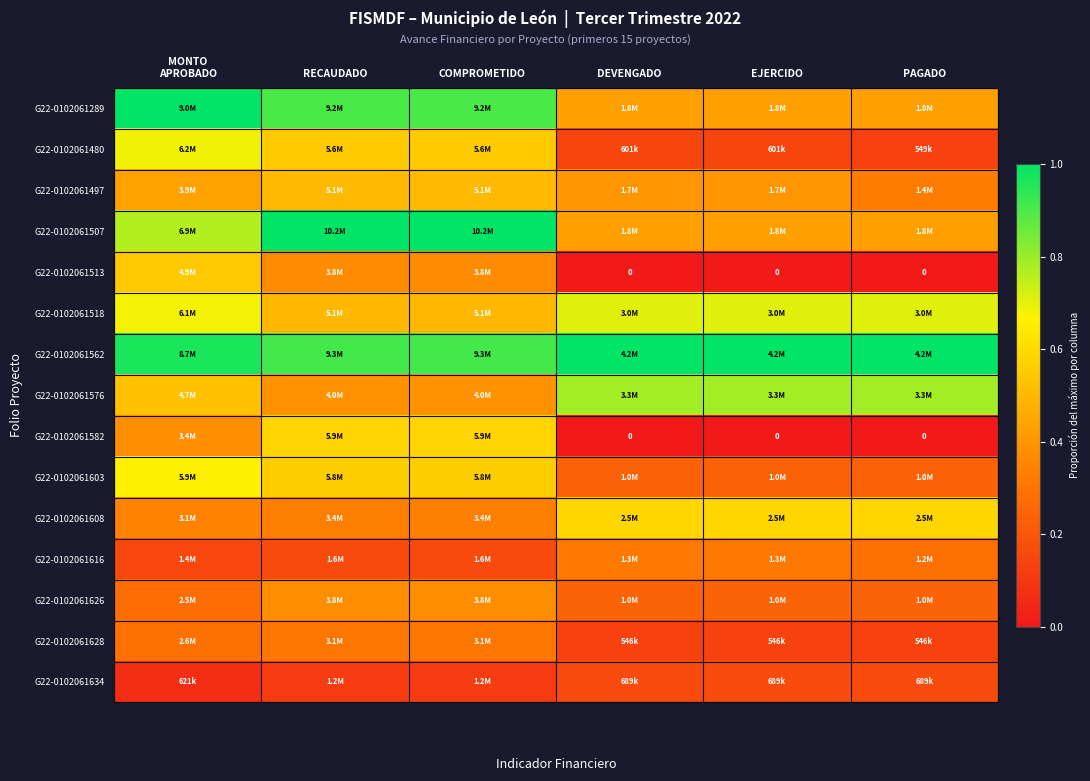

The G22-0102061480 series shows 0.9 at COMPROMETIDO. True or false?

False